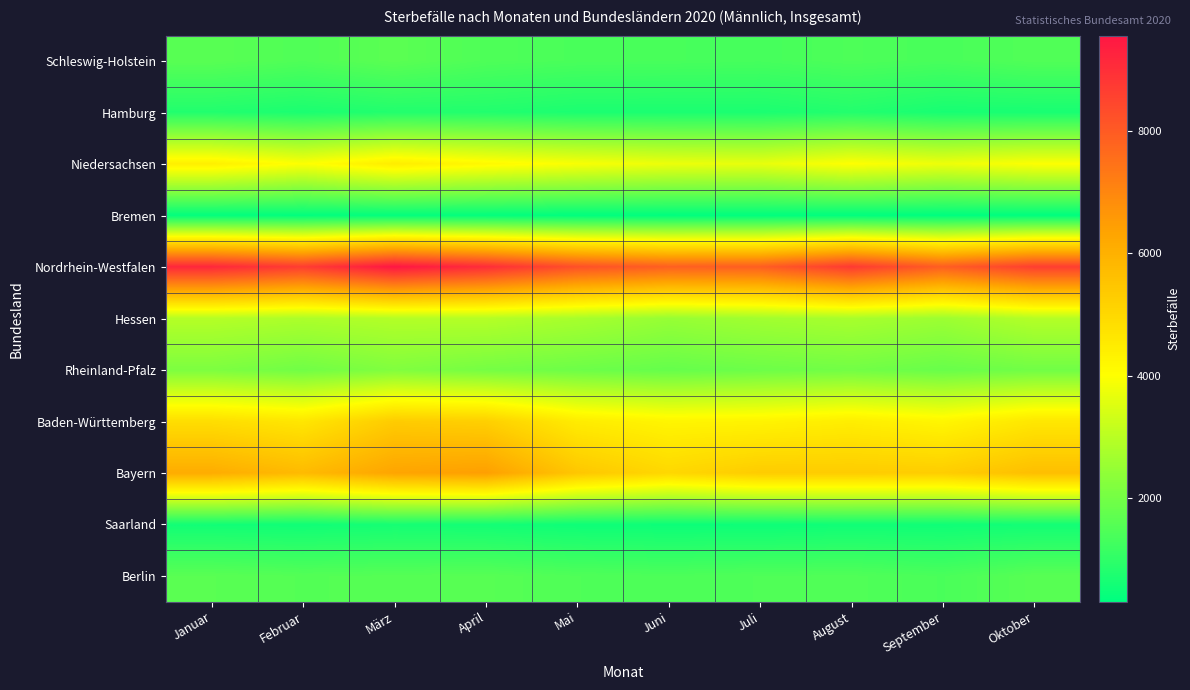

Rank the series by their maximum value, from lowest to highest.

Bremen, Saarland, Hamburg, Berlin, Schleswig-Holstein, Rheinland-Pfalz, Hessen, Niedersachsen, Baden-Württemberg, Bayern, Nordrhein-Westfalen